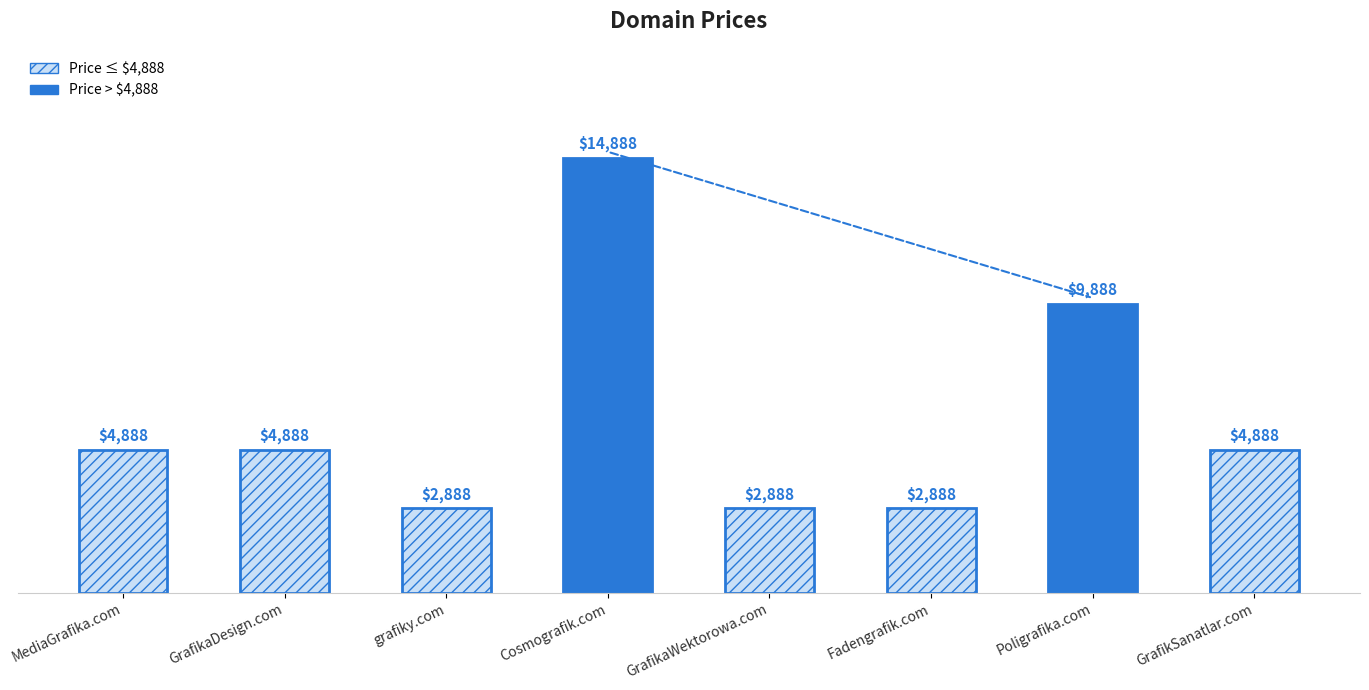

What is the difference between the values at Fadengrafik.com and GrafikSanatlar.com?

2000